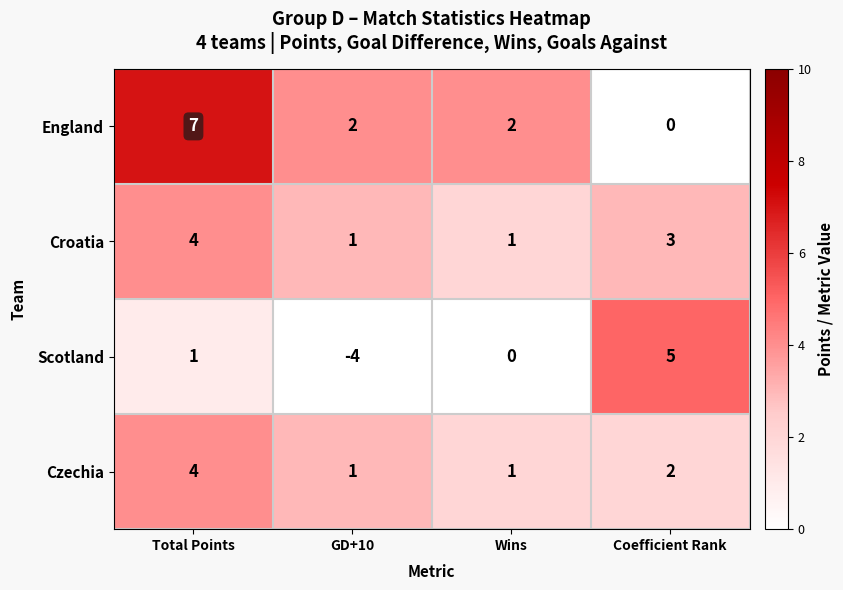

What is the difference between the maximum and minimum values in the Scotland series?

9